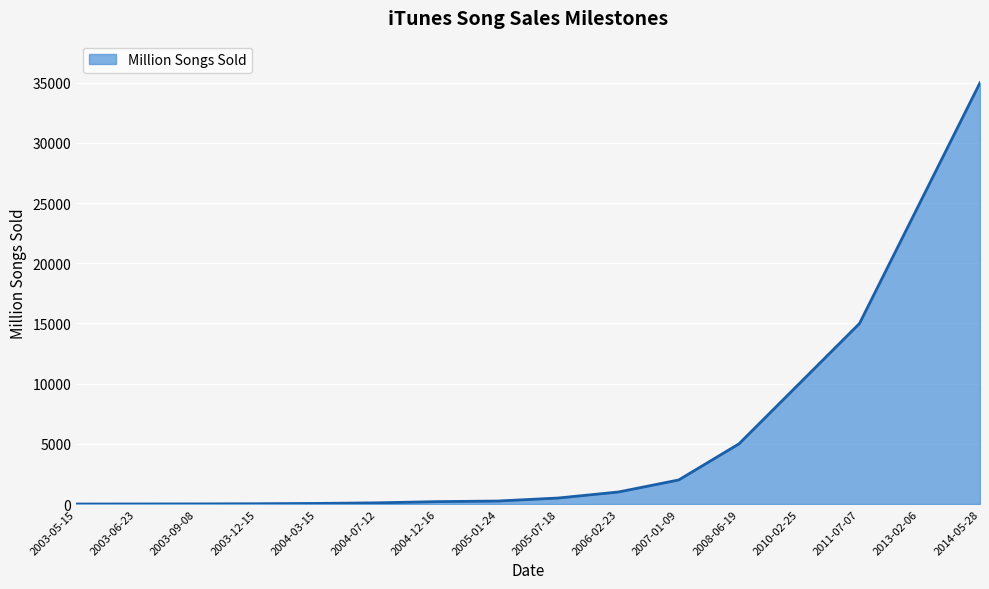

What position from the left is 2004-12-16?

7